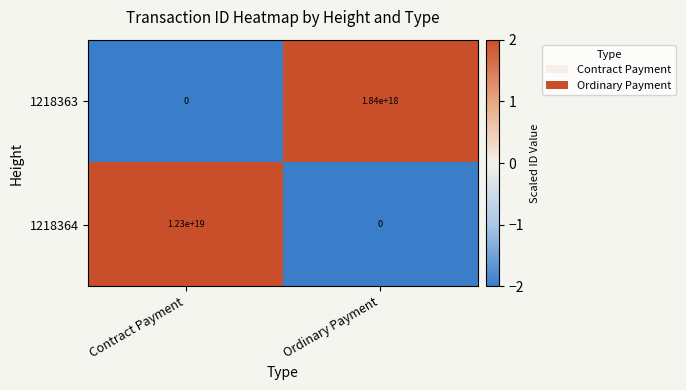

Rank the series by their maximum value, from highest to lowest.

1218364, 1218363